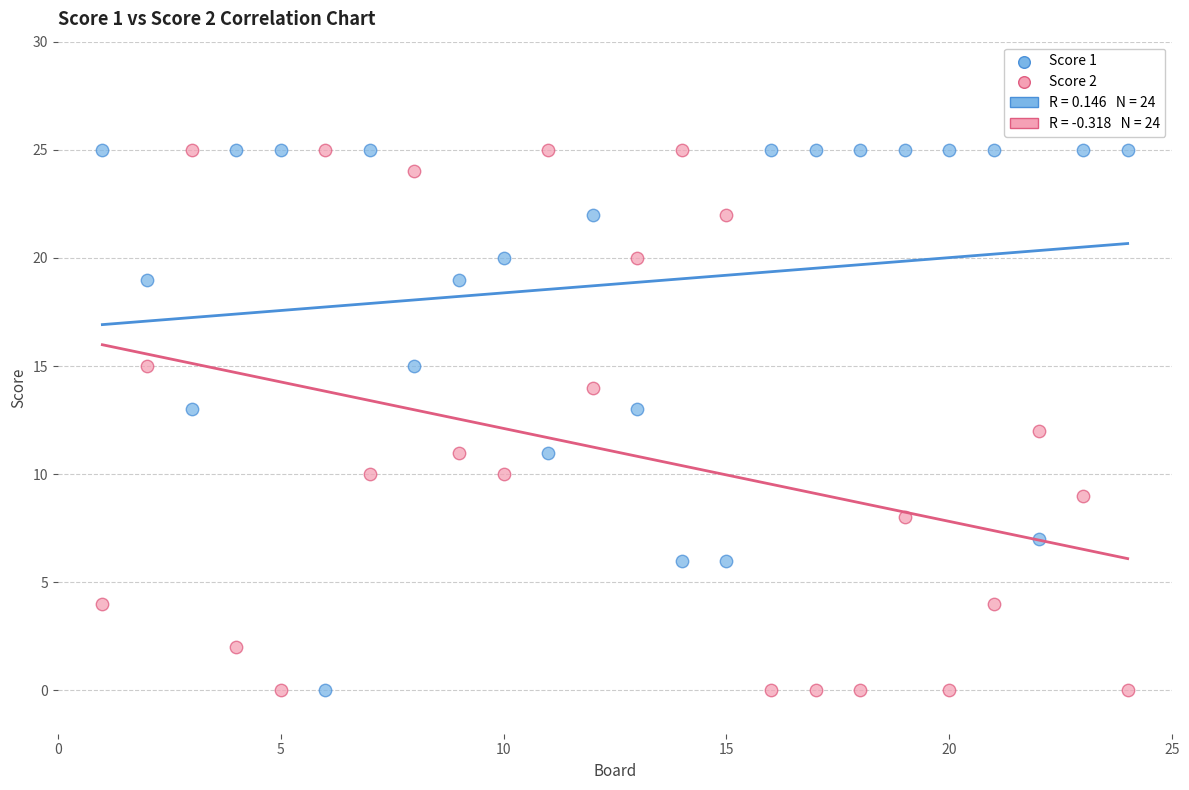

What is the X range (max minus min) for the scatter plot?

23